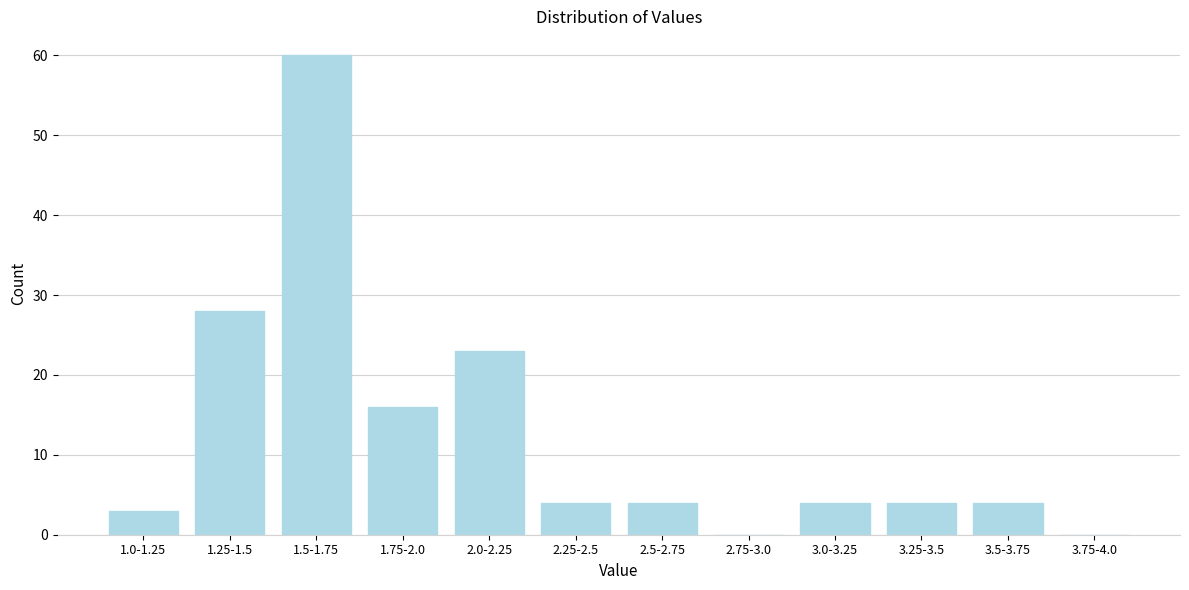

Reading left to right, what are all the values shown in this chart?

1.0-1.25=3	1.25-1.5=28	1.5-1.75=60	1.75-2.0=16	2.0-2.25=23	2.25-2.5=4	2.5-2.75=4	2.75-3.0=0	3.0-3.25=4	3.25-3.5=4	3.5-3.75=4	3.75-4.0=0